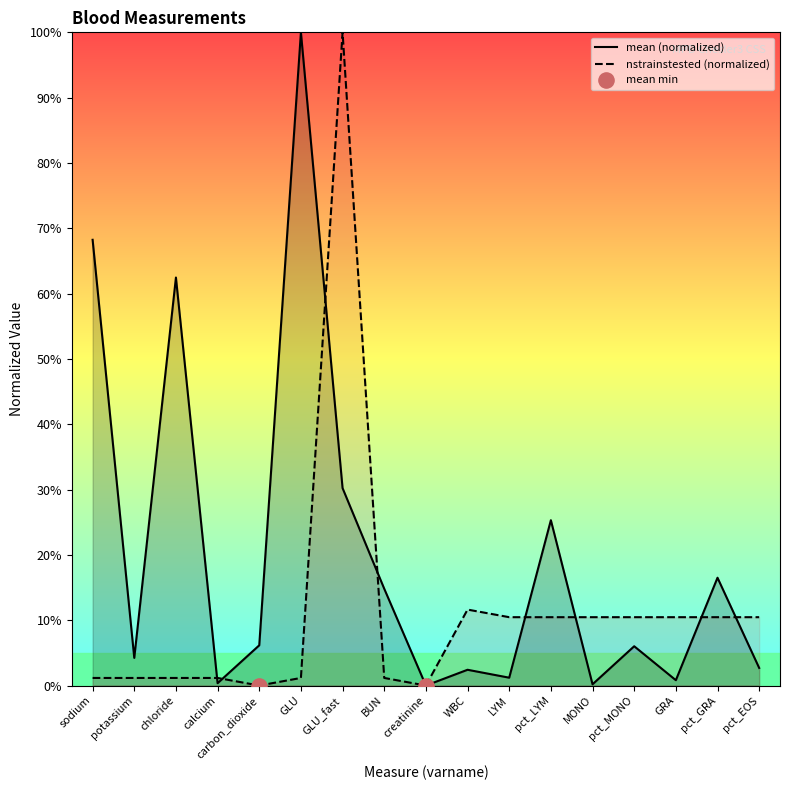

Which series has the largest total across all categories?

mean (normalized)